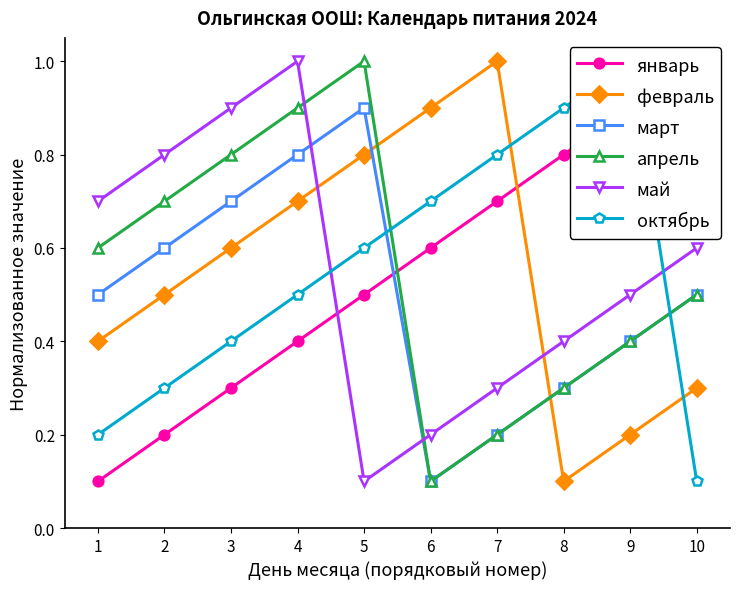

What is the value of the май point at the 8th from the left?

0.4